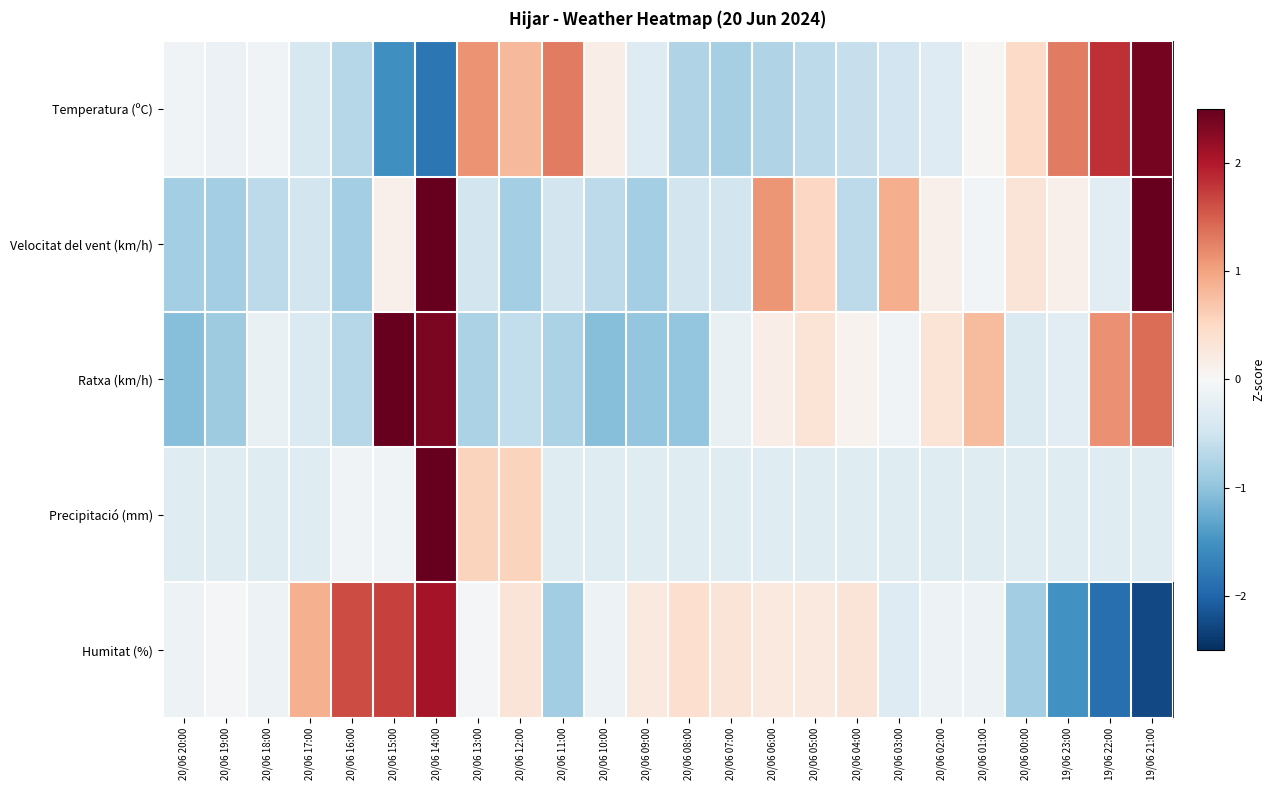

Rank the series by their maximum value, from highest to lowest.

Precipitació (mm), Velocitat del vent (km/h), Ratxa (km/h), Temperatura (ºC), Humitat (%)